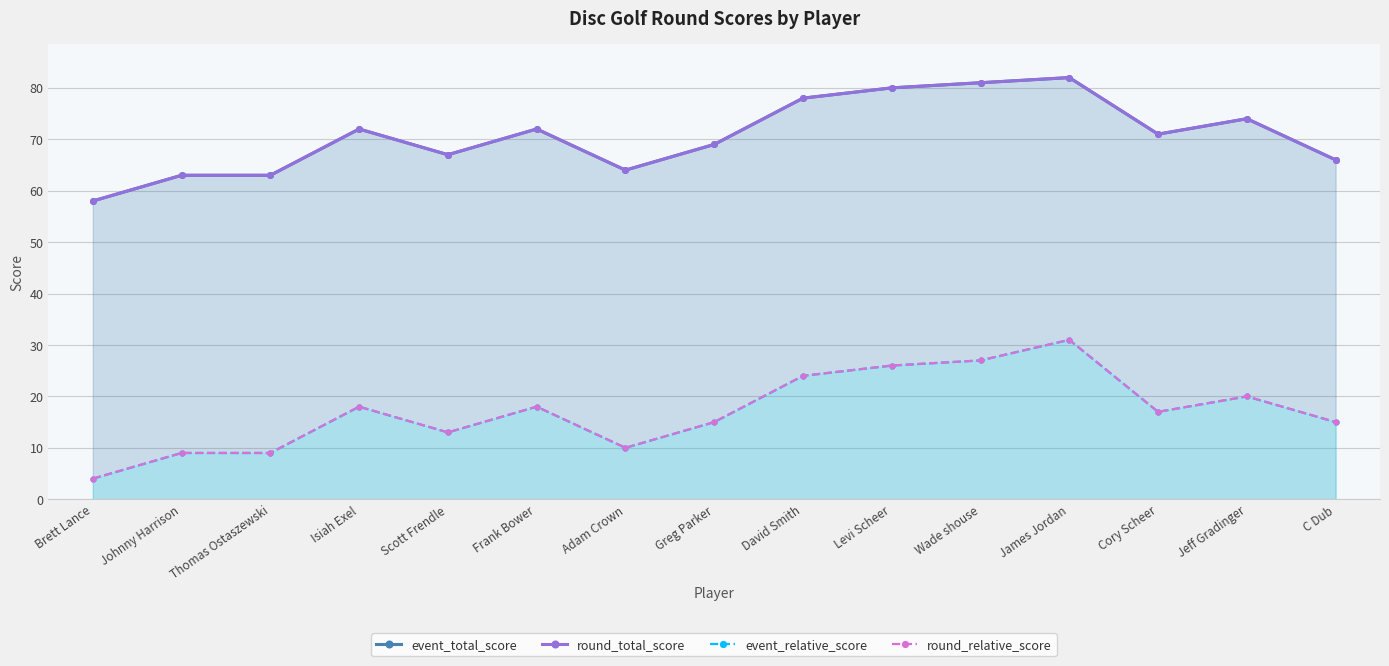

What are all the series names shown in the legend?

event_total_score, round_total_score, event_relative_score, round_relative_score